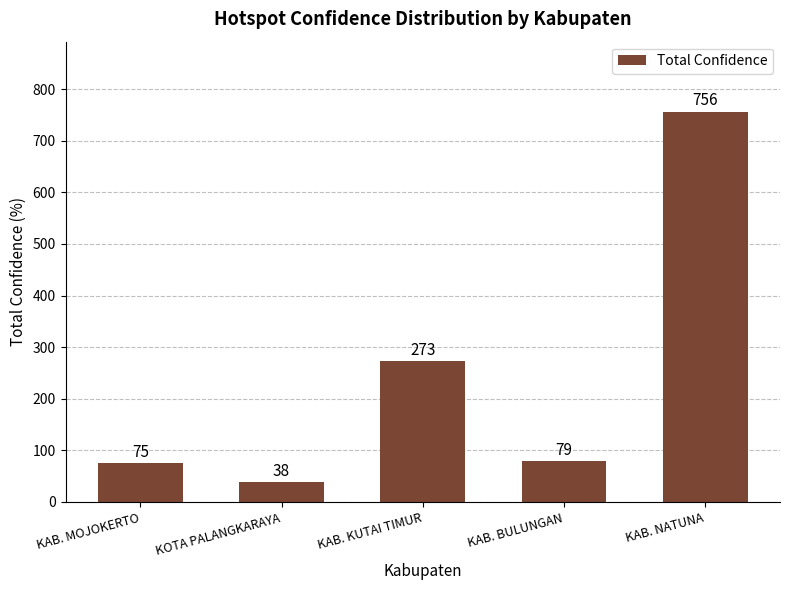

What is the difference between the second highest and second lowest values?

198